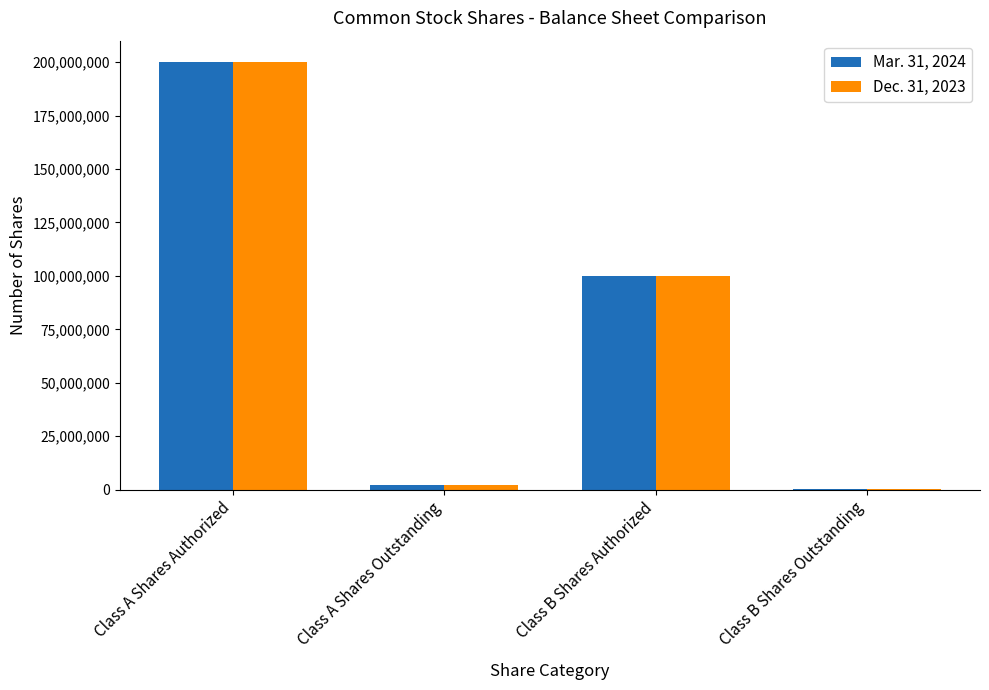

At which category does the chart reach its peak across all series?

Class A Shares Authorized